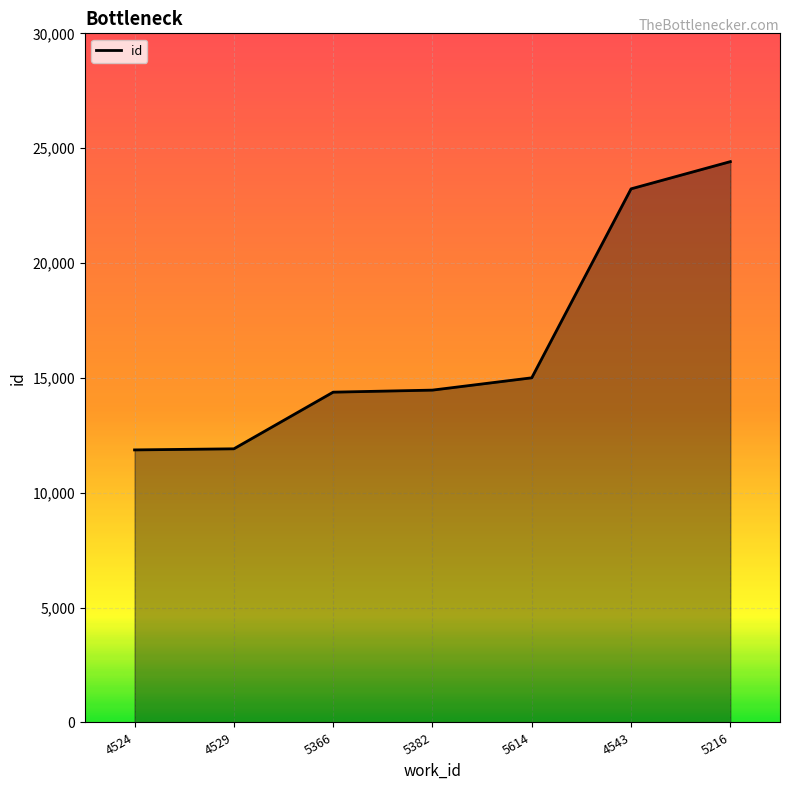

True or false: the data has more than 2 interior local peaks.

False